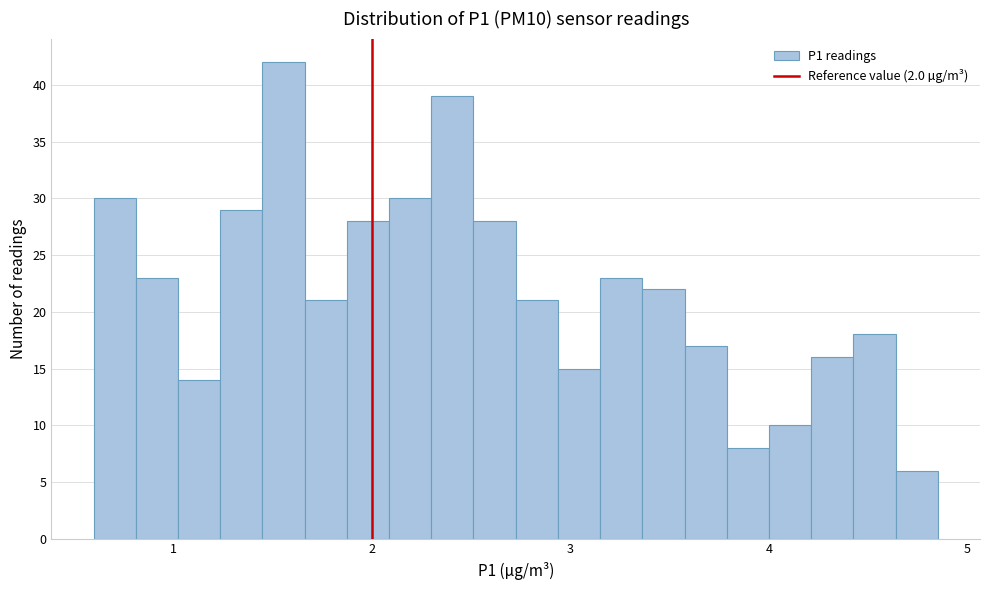

Around what value on the x-axis is the tallest bar? Give the approximate position of its centre, as read against the axis.

1.6